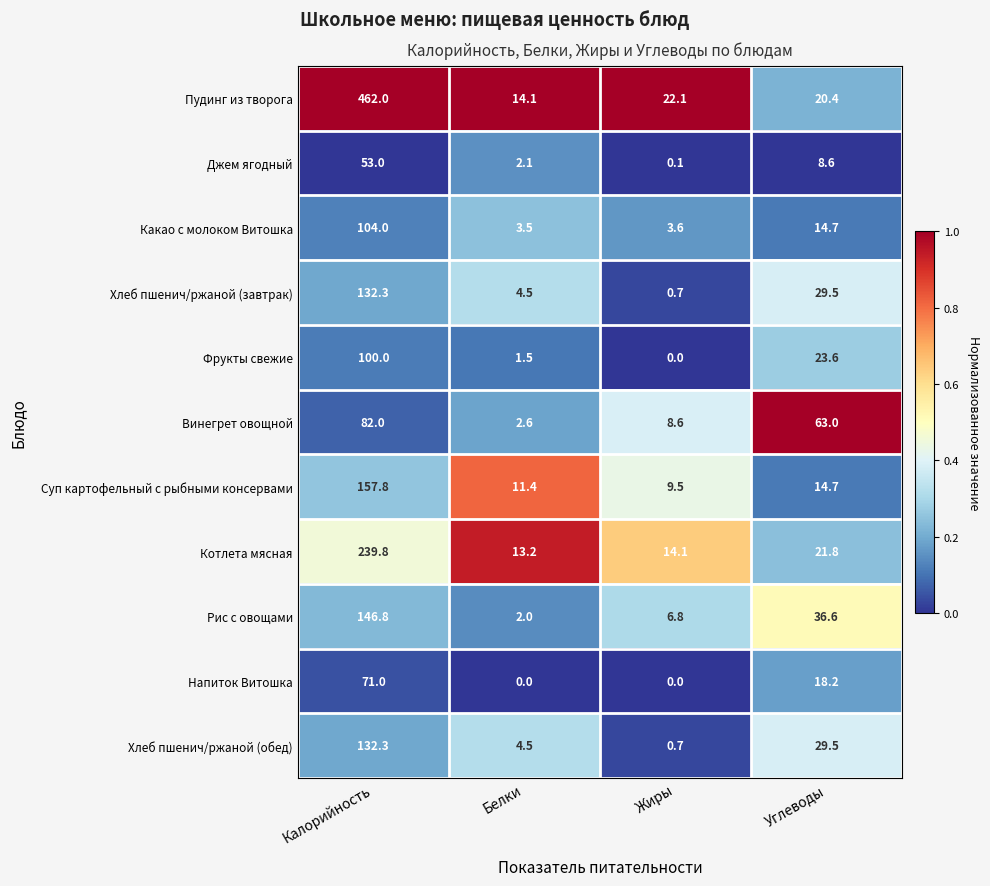

Rank the categories by Суп картофельный с рыбными консервами value from lowest to highest.

Жиры, Белки, Углеводы, Калорийность